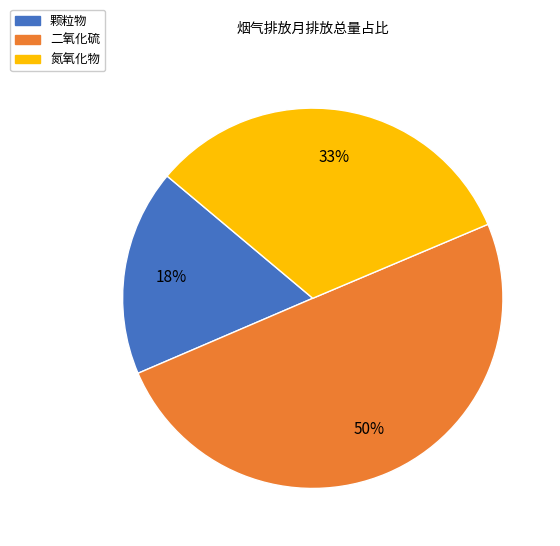

Combined, do 氮氧化物 and 二氧化硫 account for over 50%?

Yes